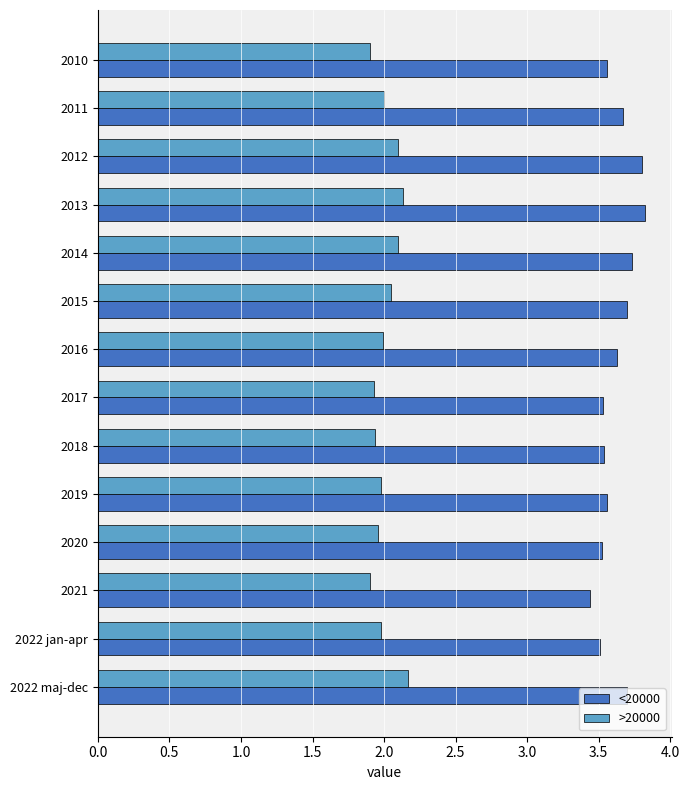

What is the total value across all series at 2019?

5.5